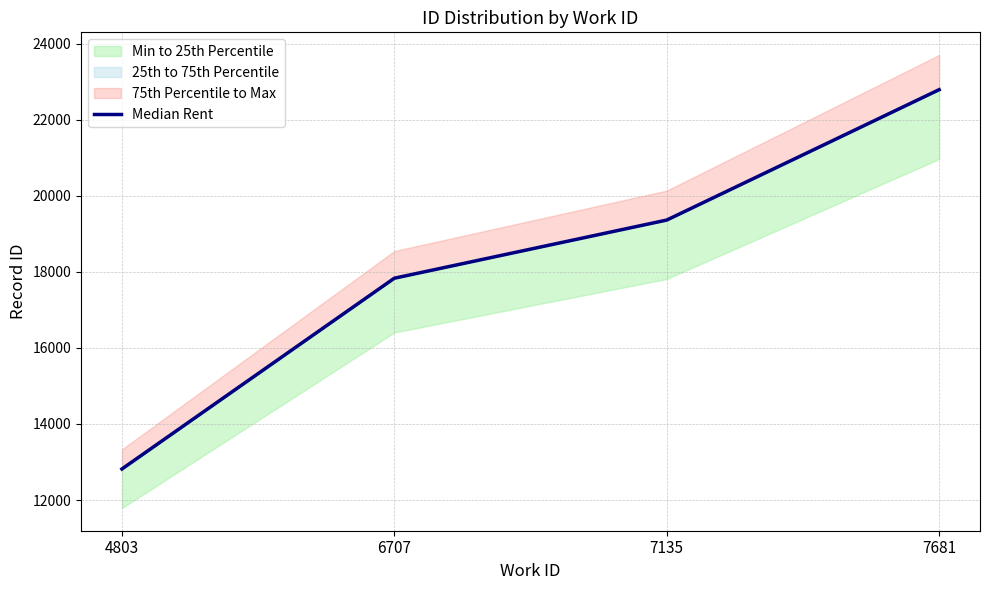

What value does the data have at 4803, to the nearest 10?

12820